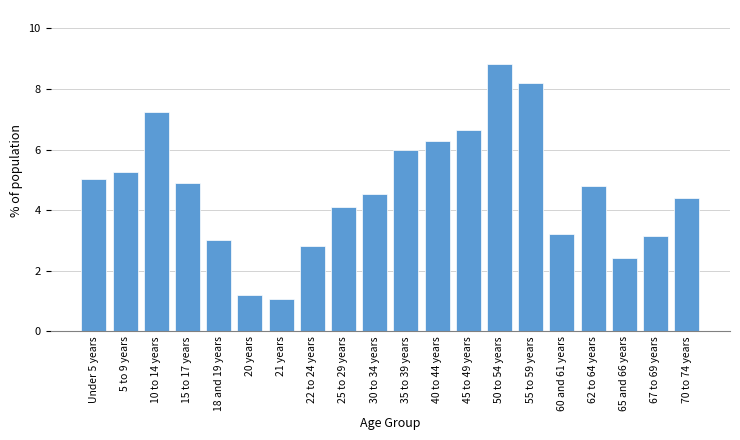

Reading left to right, what are all the values shown in this chart?

5.0	5.3	7.2	4.9	3.0	1.2	1.1	2.8	4.1	4.5	6.0	6.3	6.7	8.8	8.2	3.2	4.8	2.4	3.1	4.4